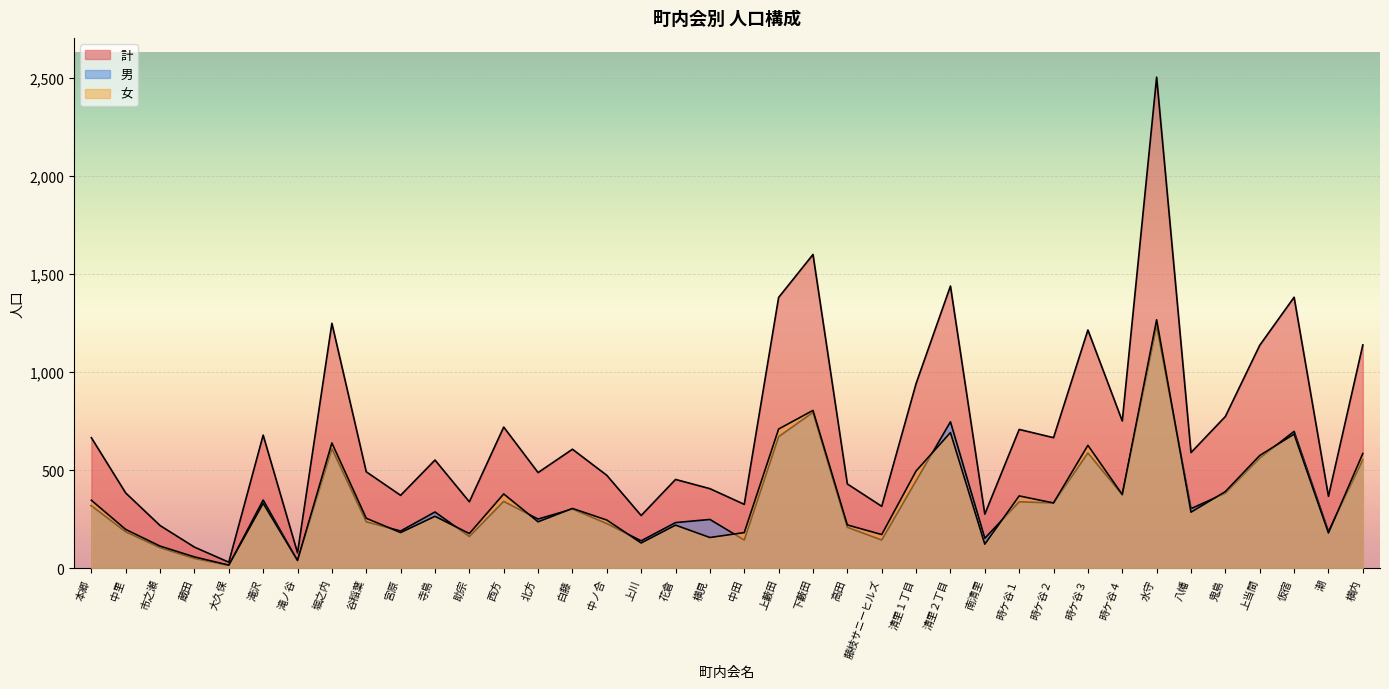

True or false: 計 and 男 cross at least once.

False